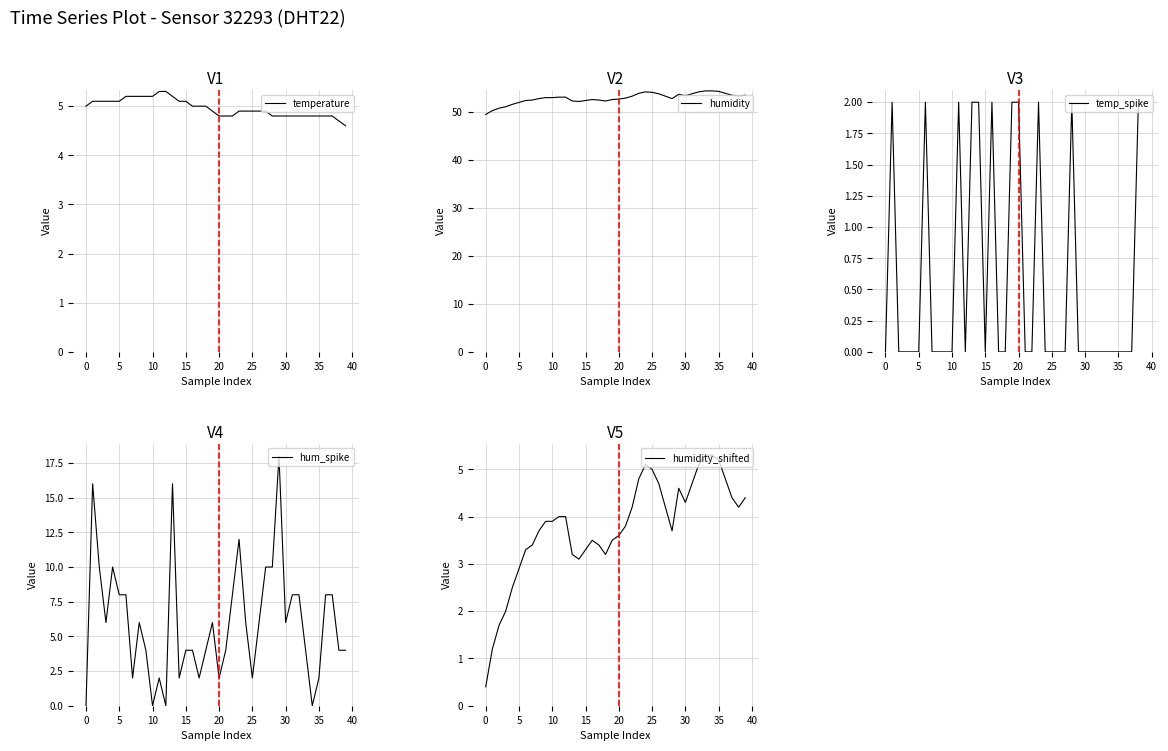

Count the number of data series in this chart.

5